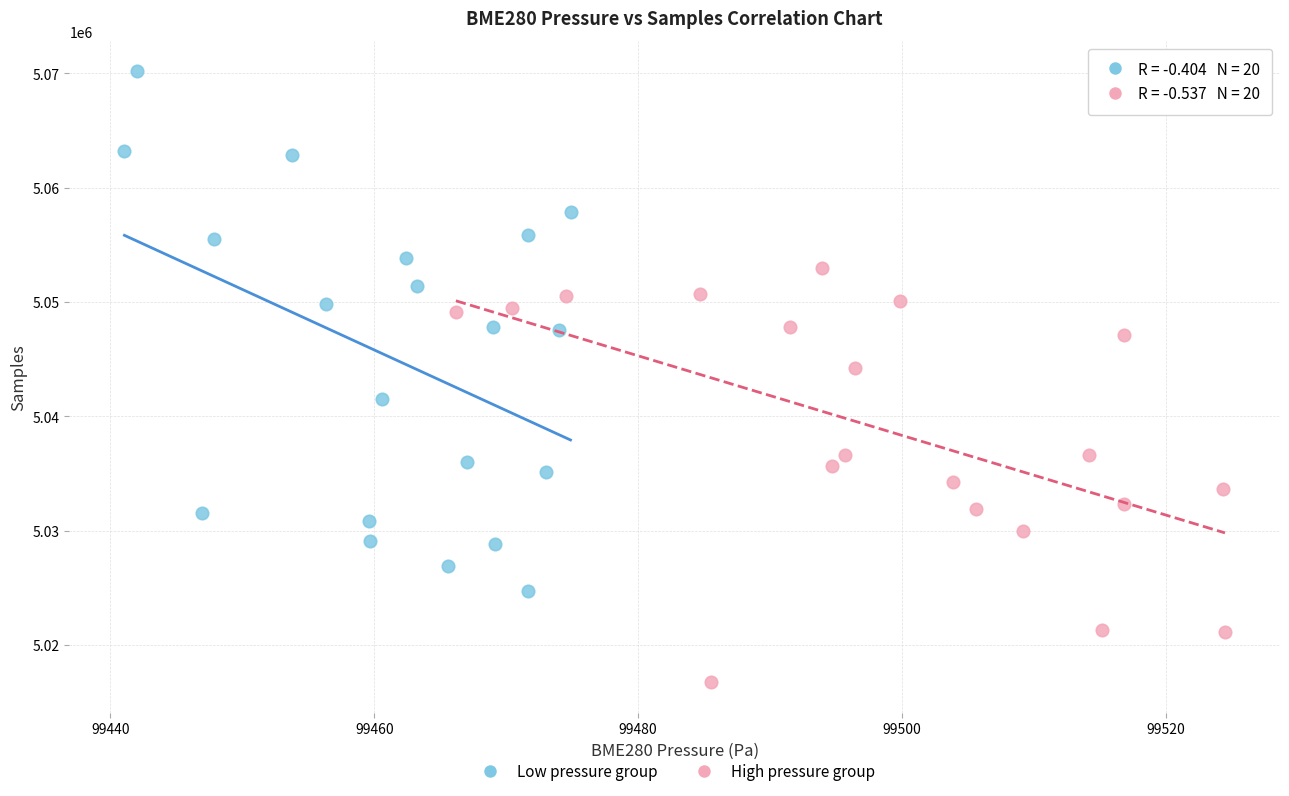

Which series reaches the minimum Y coordinate?

High pressure group